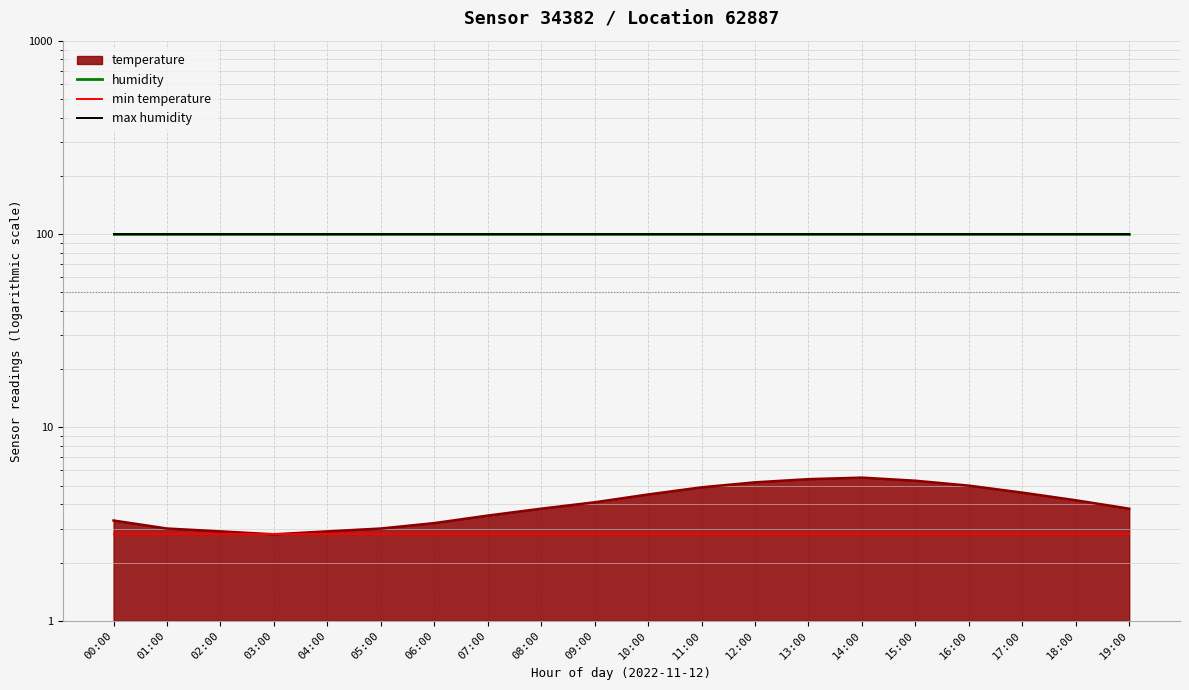

What is the average value of the max humidity series?

99.9